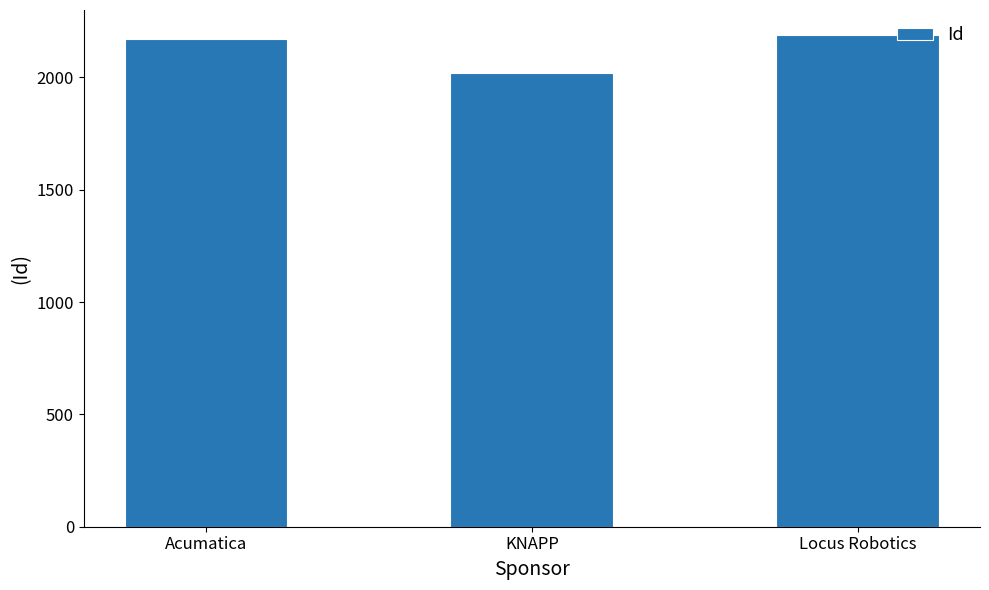

What is the smallest value displayed?

2020